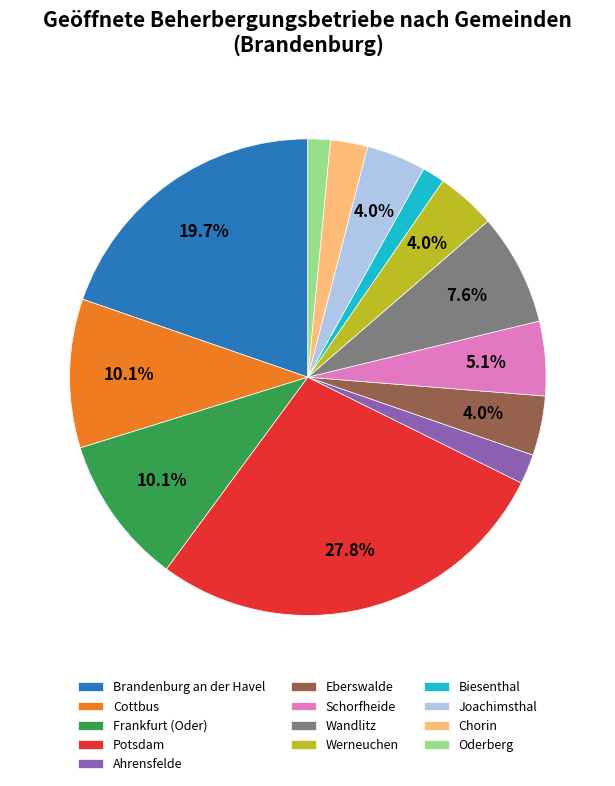

Between Biesenthal and Wandlitz, which is larger?

Wandlitz